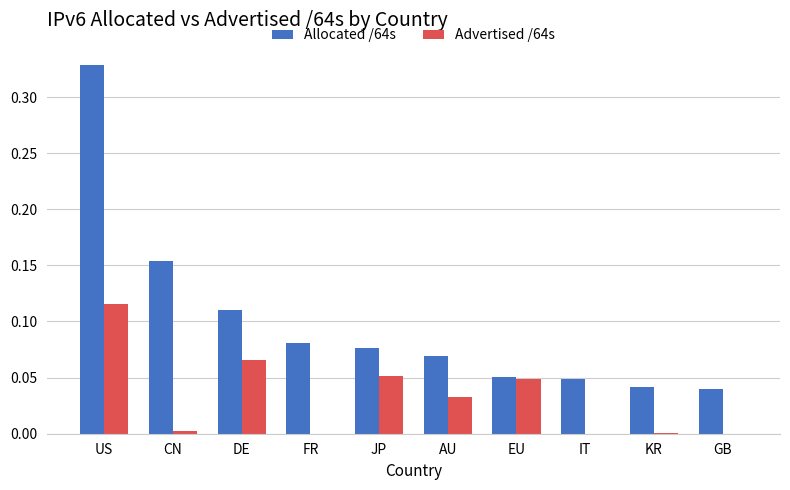

Is the value of Advertised /64s at FR greater than the value of Allocated /64s at KR?

No